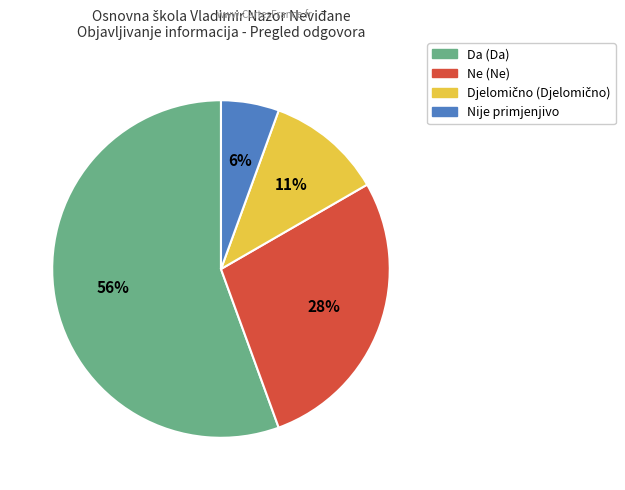

To the nearest percent, what is the average slice percentage?

25%